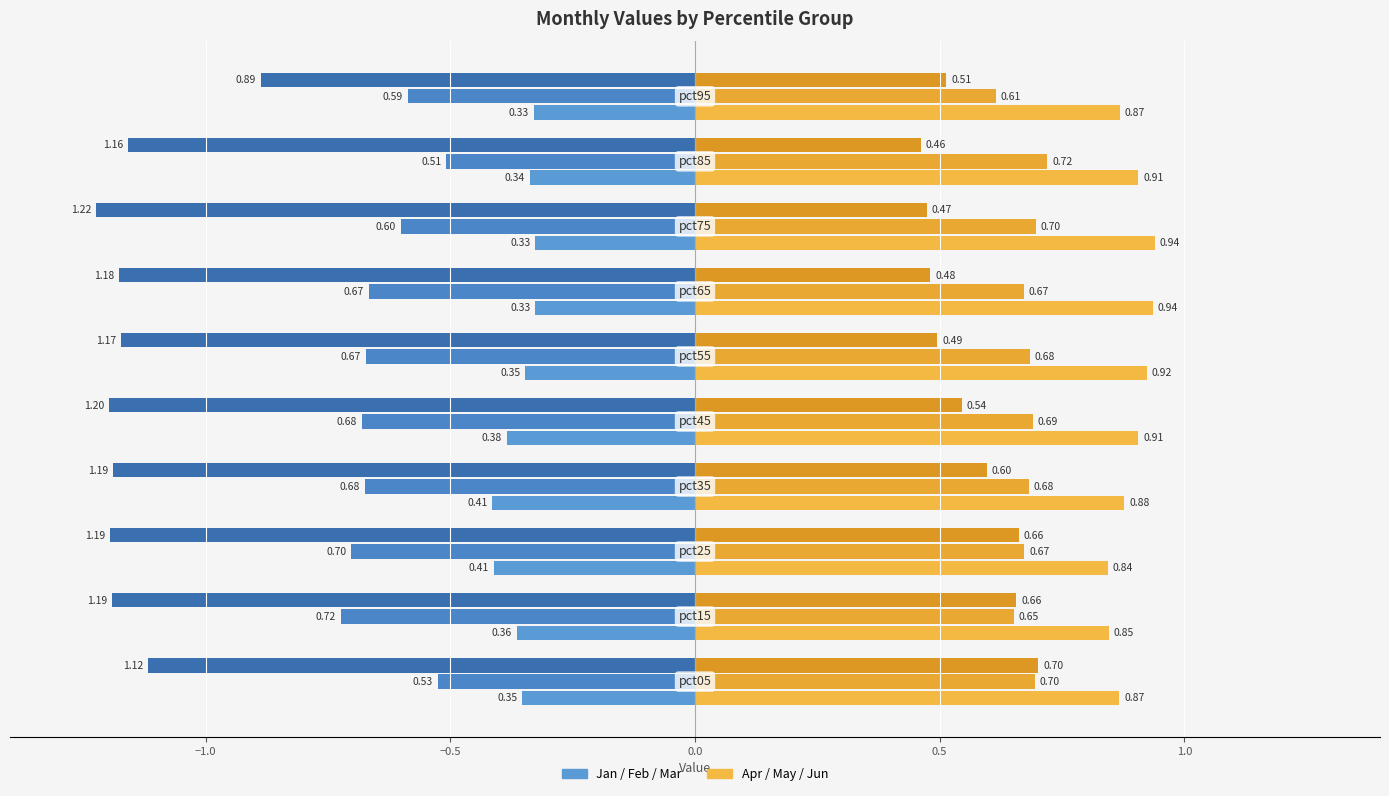

How many data points does each series have?

10